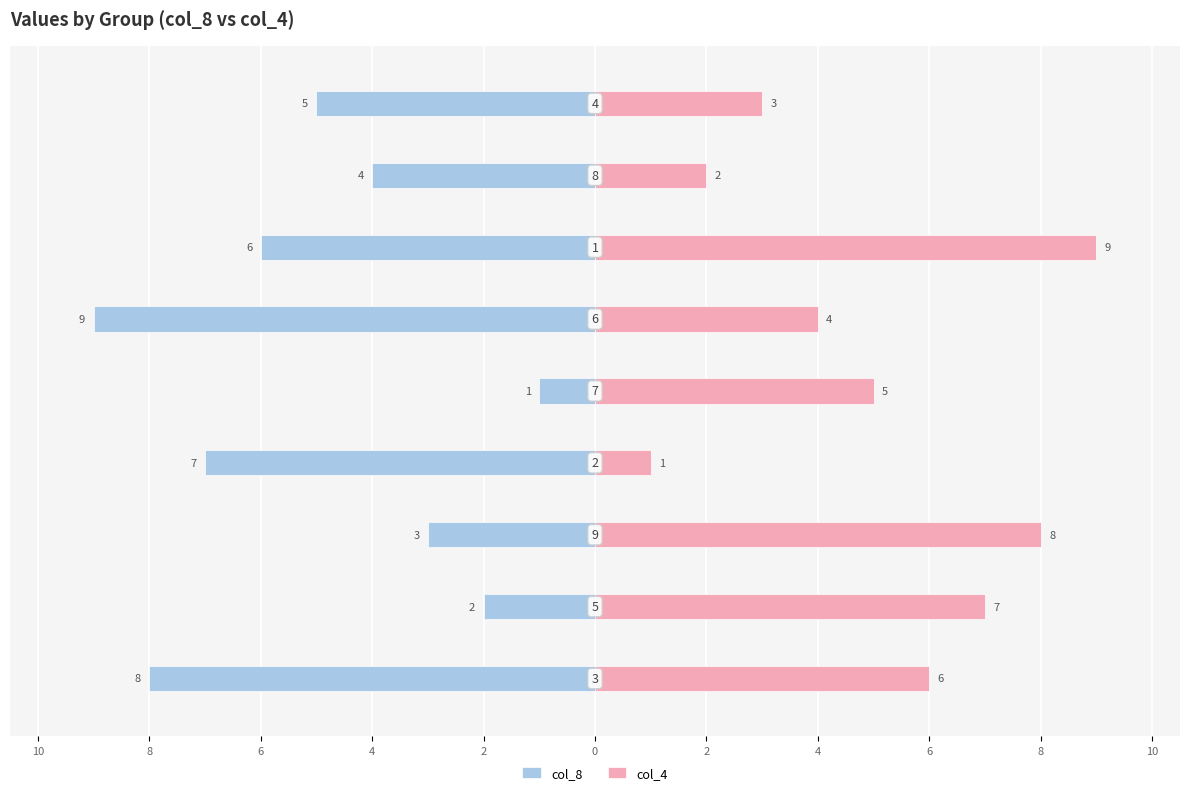

Which series has the largest range (max minus min)?

col_8